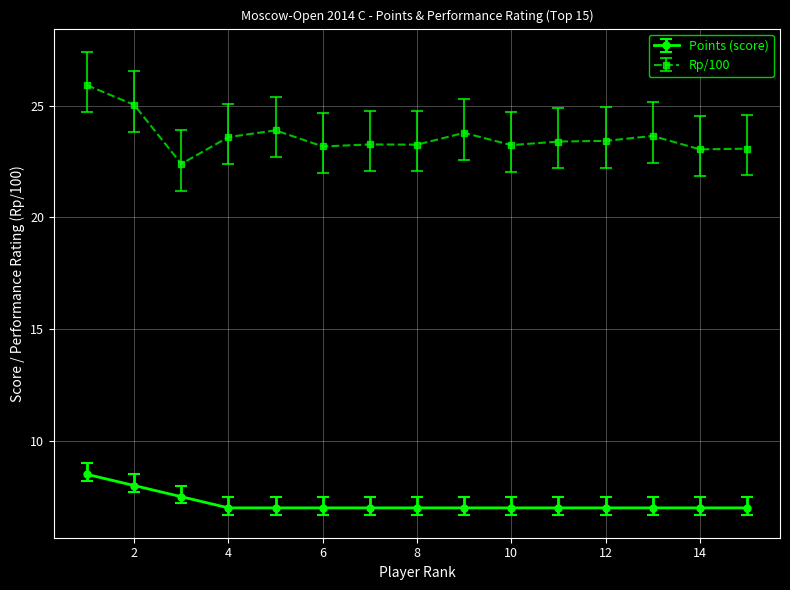

Rank the series by their maximum value, from lowest to highest.

Points (score), Rp/100